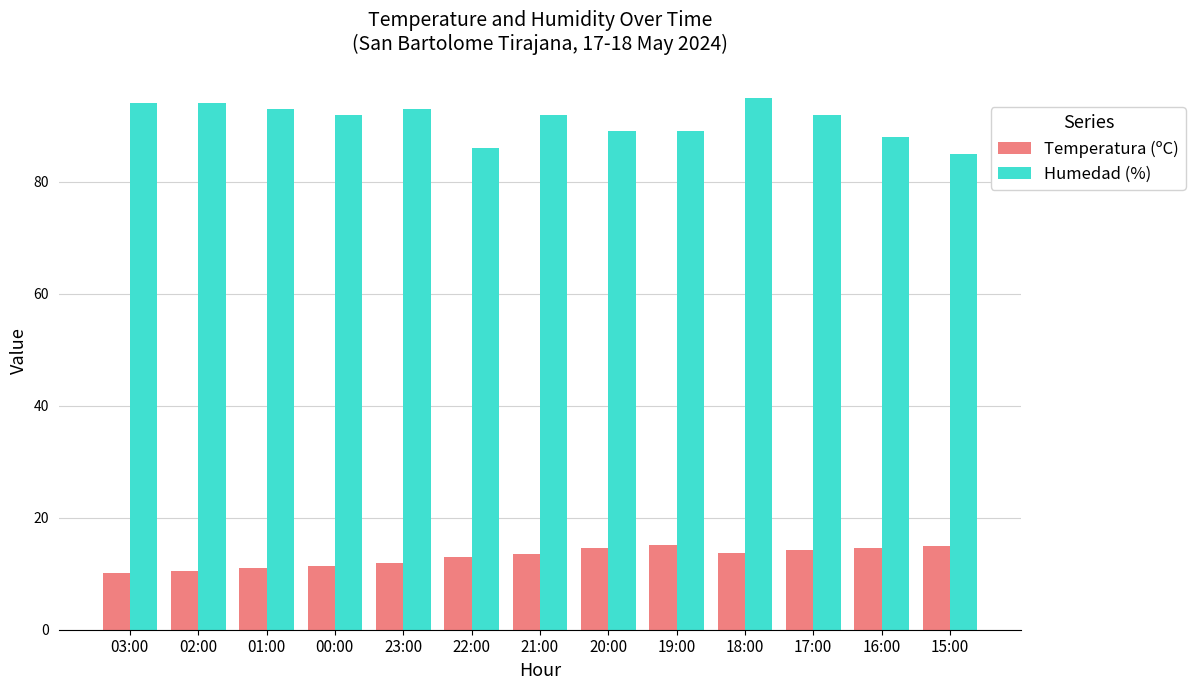

What position from the left is 18:00?

10